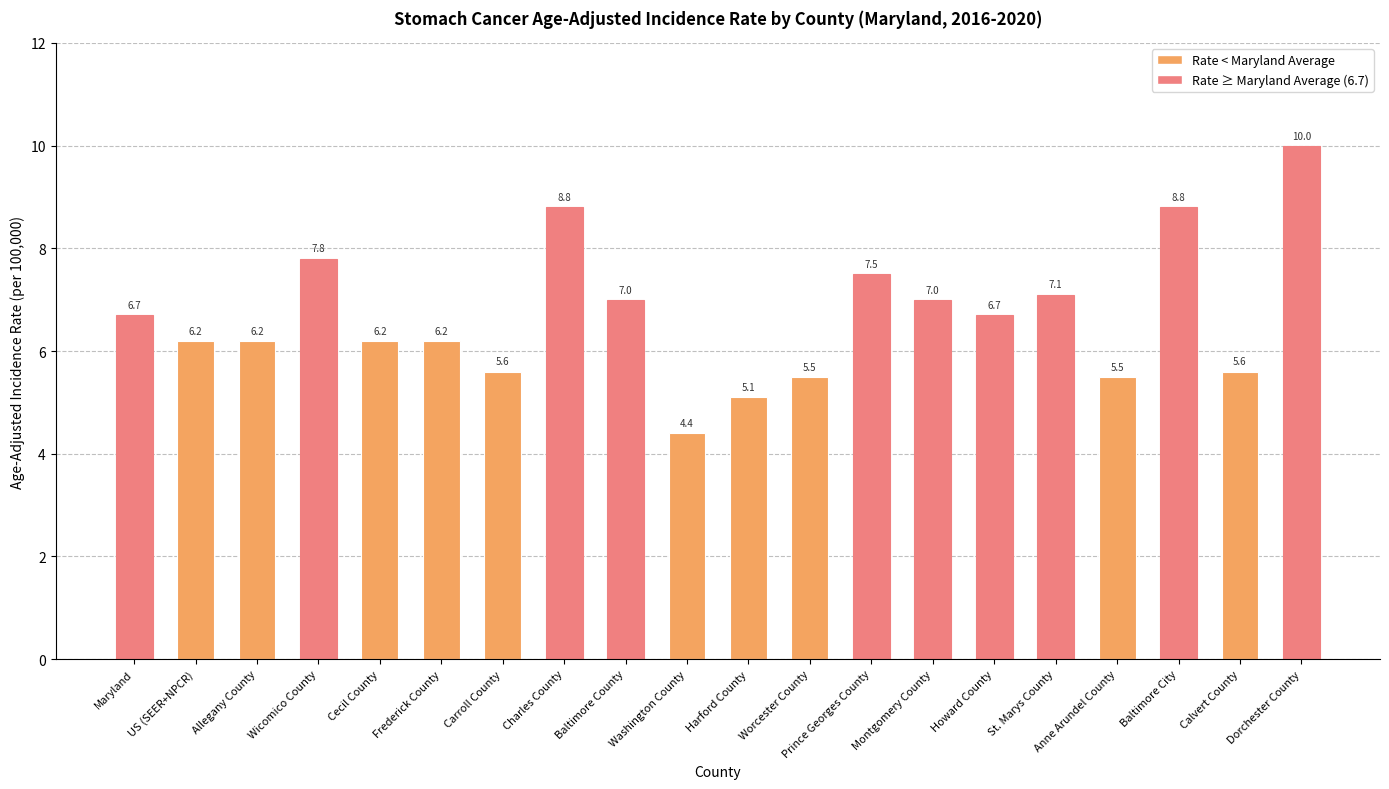

What is the ratio of the value at Maryland to the value at Baltimore City?

0.8